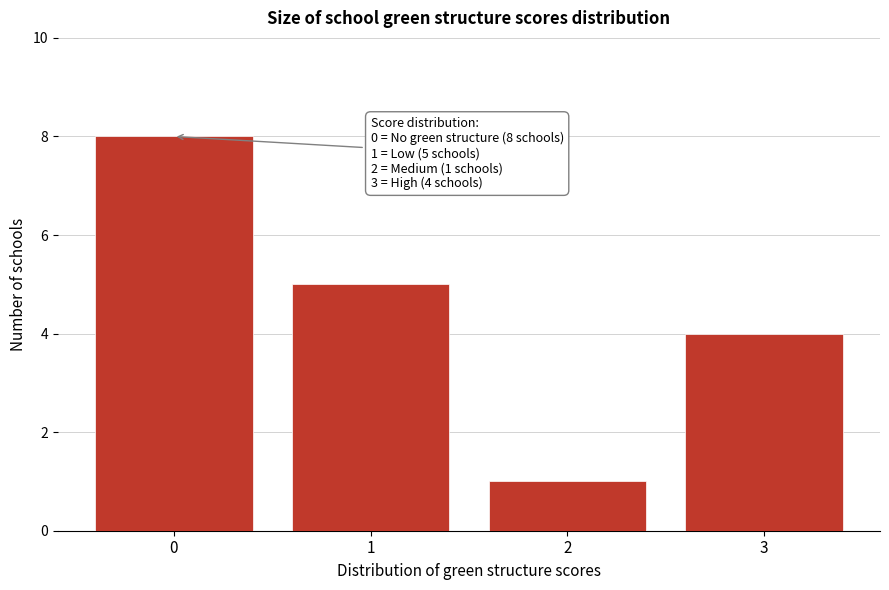

Reading right to left, what are all the values shown in this chart?

4	1	5	8